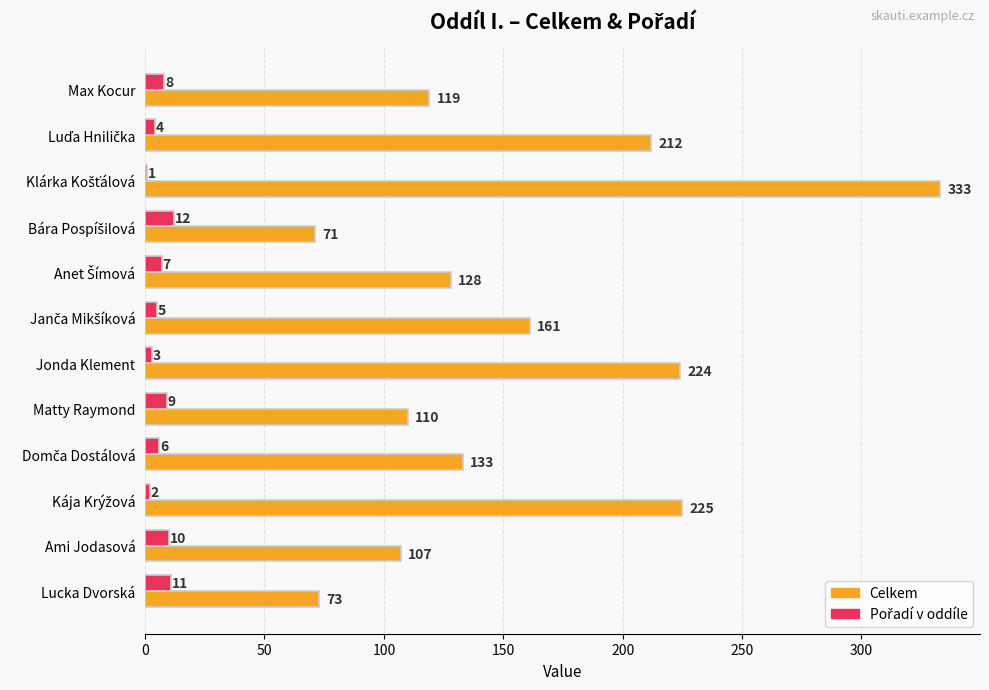

What is the greatest value displayed?

333